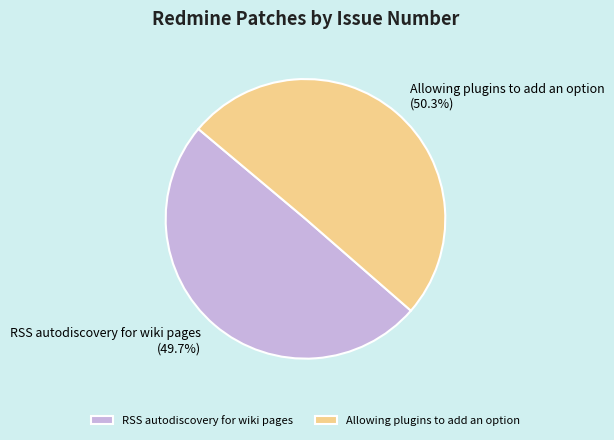

What is the majority slice?

Allowing plugins to add an option